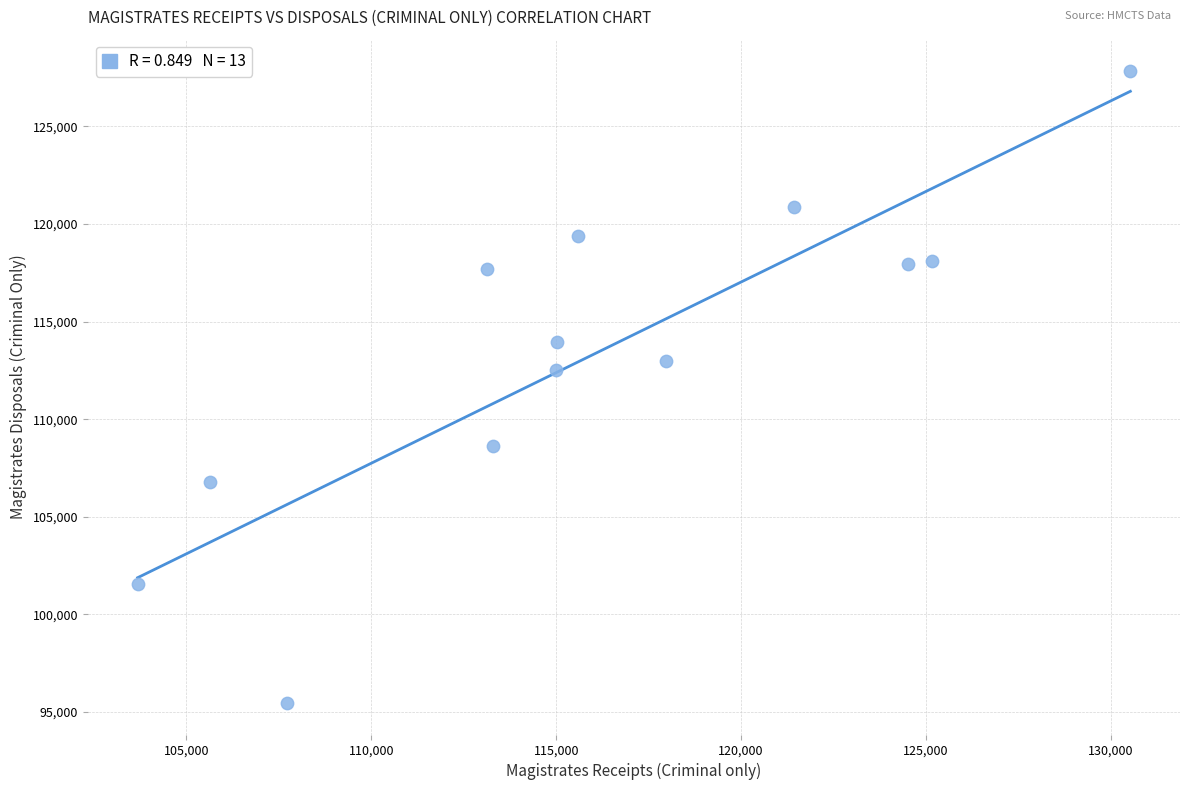

What is the range of Y values (max minus min)?

32368